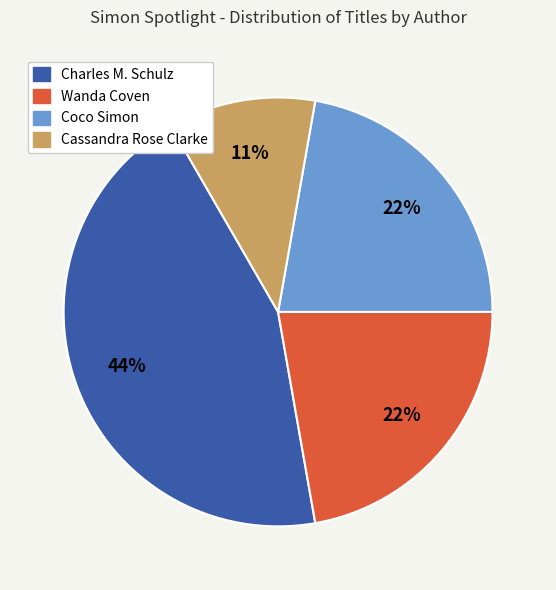

Does any single category account for the majority?

No